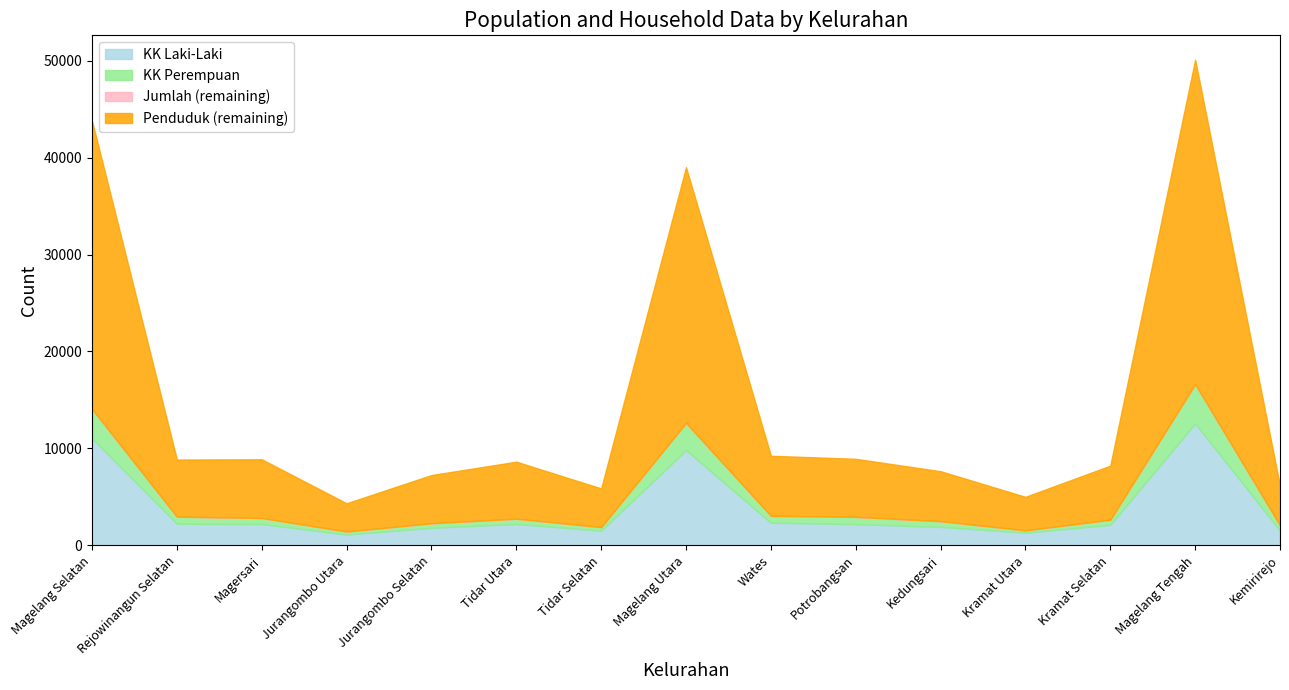

Rank the series at Wates from highest to lowest value.

Penduduk, Jumlah, KK Laki-Laki, KK Perempuan